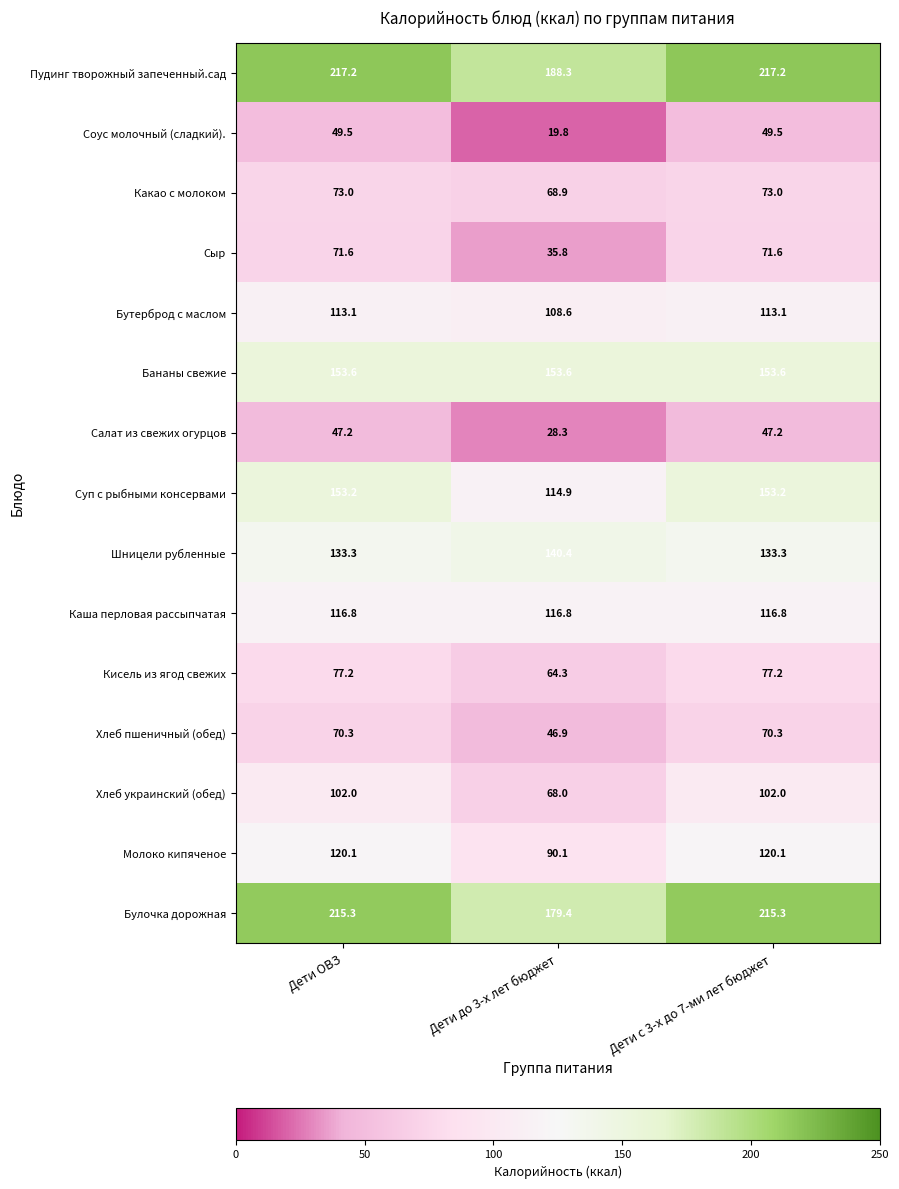

True or false: Суп с рыбными консервами has a value of 165.5 at Дети до 3-х лет бюджет.

False